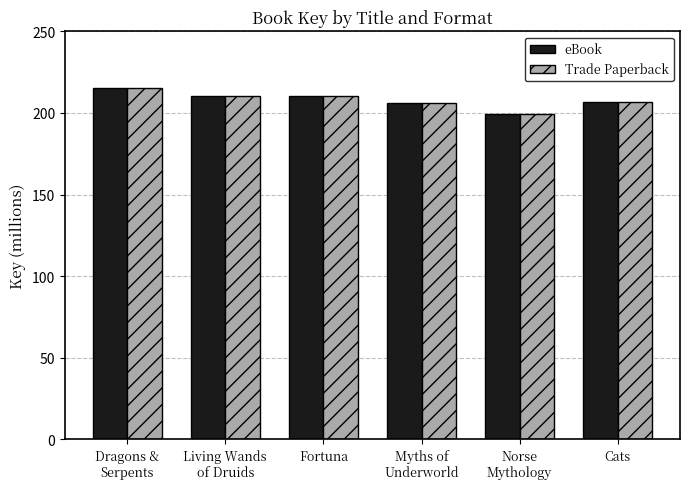

What value does the Trade Paperback series have at Fortuna?

210.7